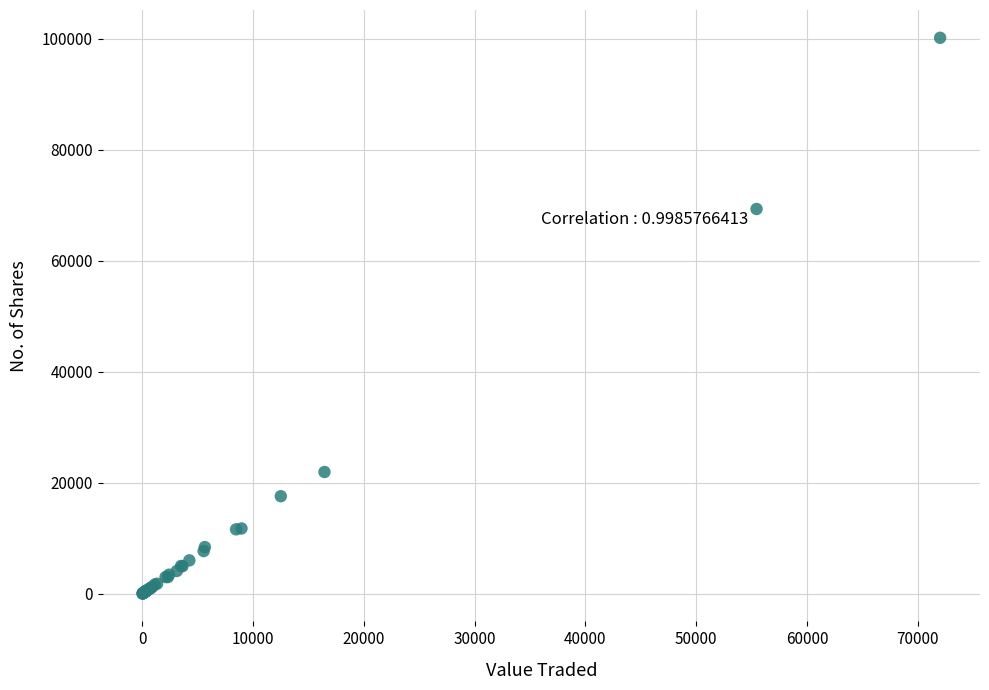

What Y value in the scatter plot is closest to 50080?

69300